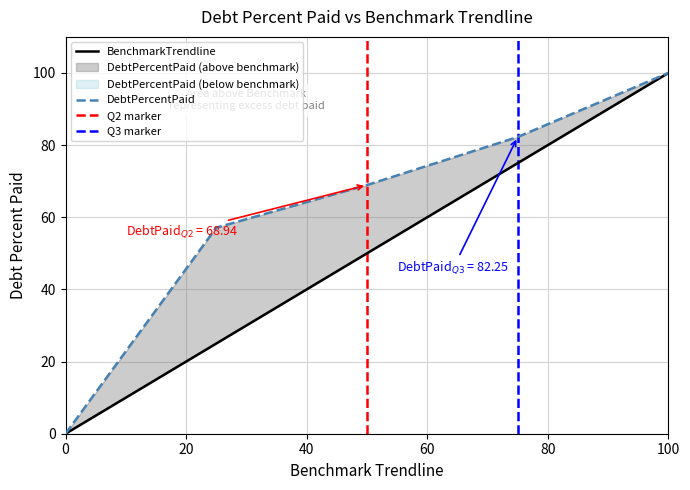

What is the average value of the DebtPercentPaid series?

61.7